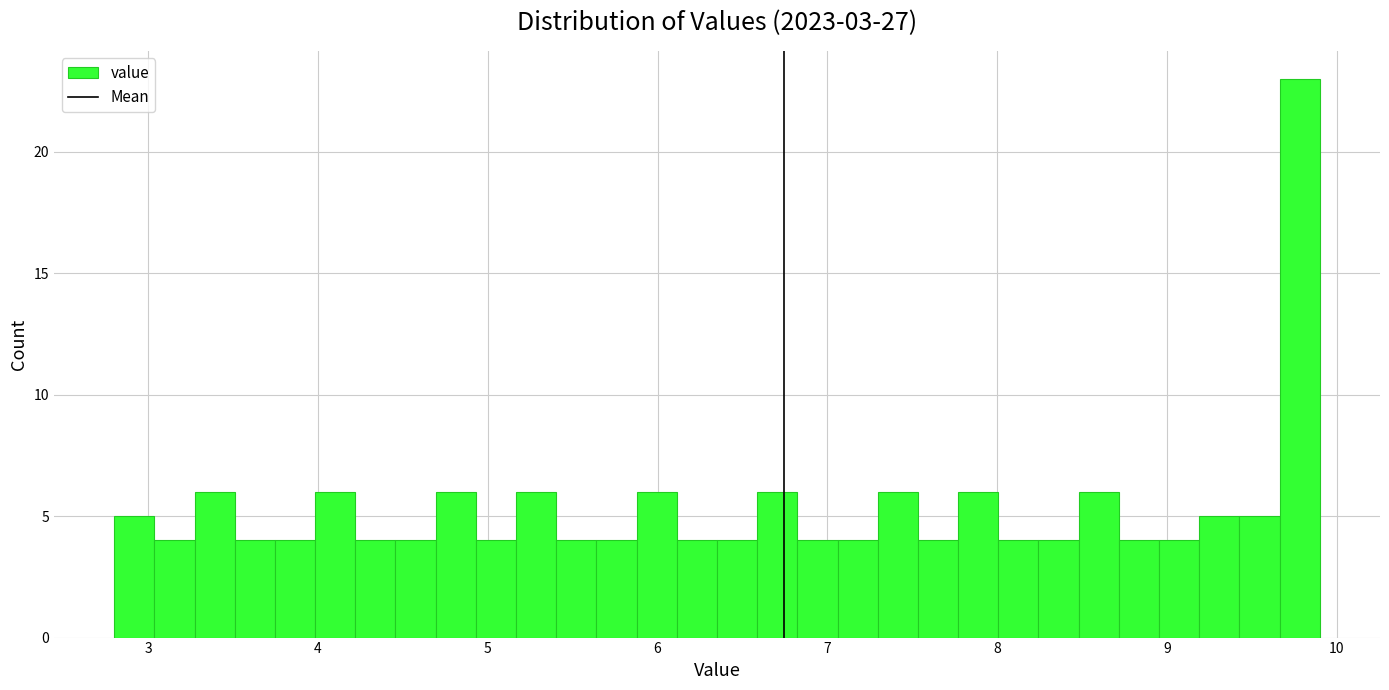

Around what value on the x-axis is the tallest bar? Give the approximate position of its centre, as read against the axis.

9.8